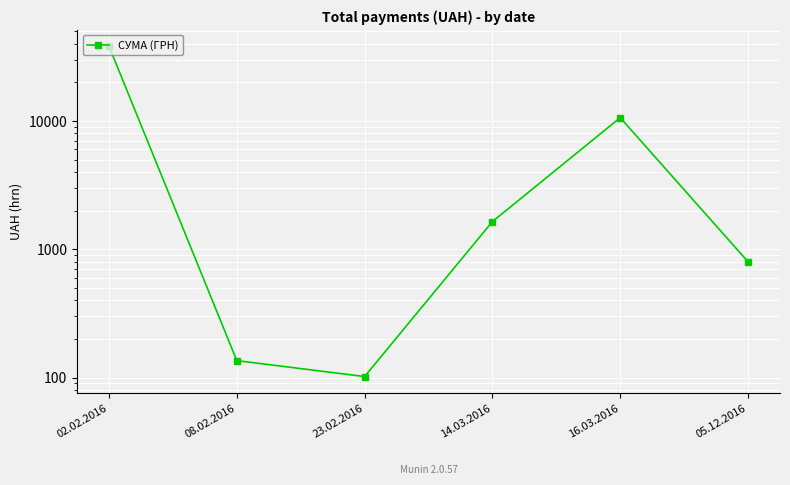

How many interior local valleys (lower than both neighbors) does the data have?

1